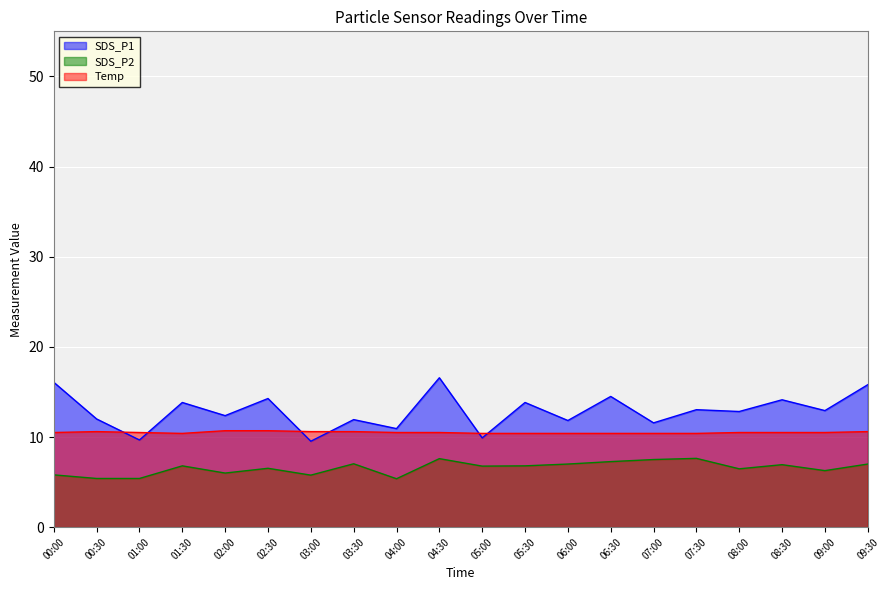

At 06:00, list the series in order from largest to smallest.

SDS_P1, Temp, SDS_P2